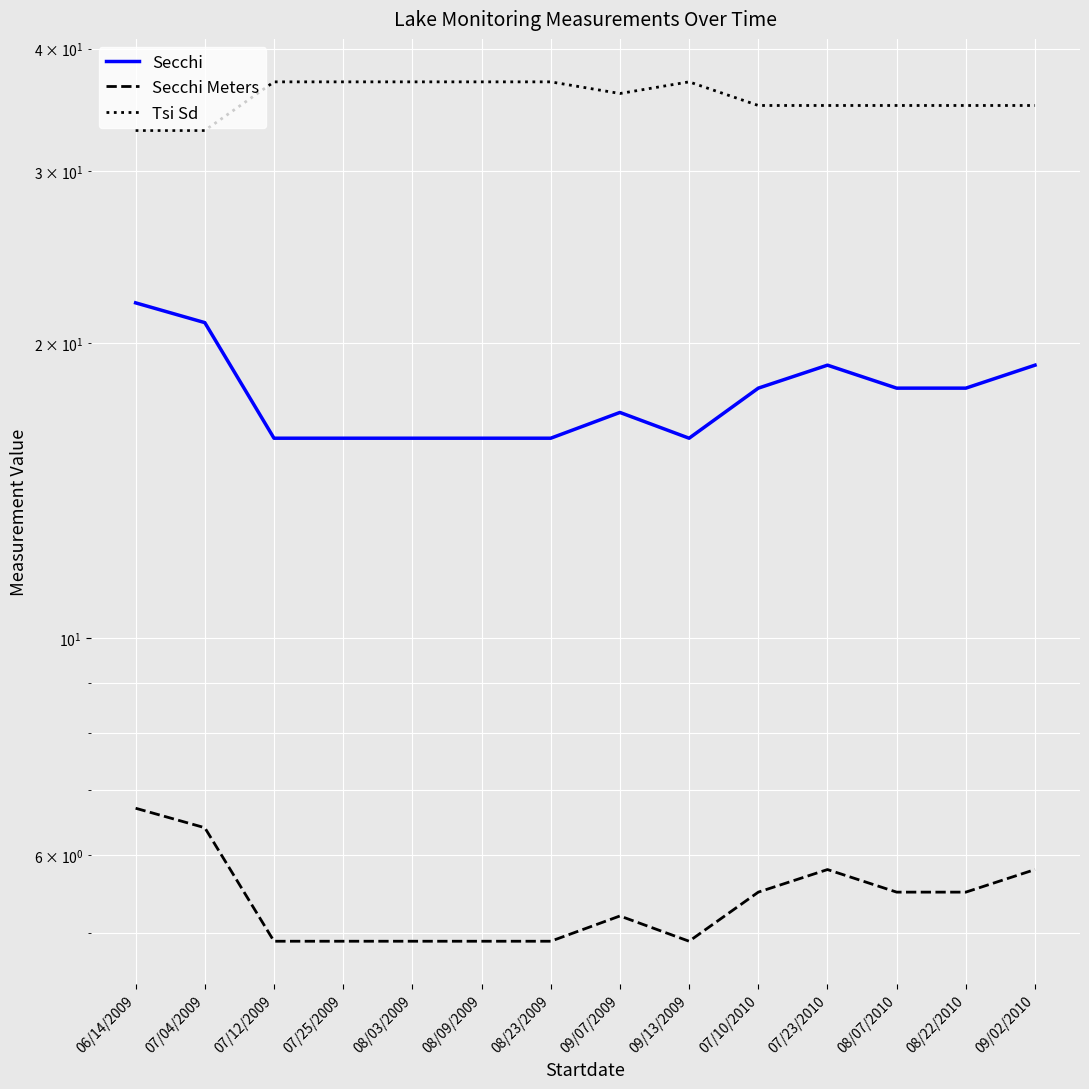

What is the maximum value for Secchi?

22.0